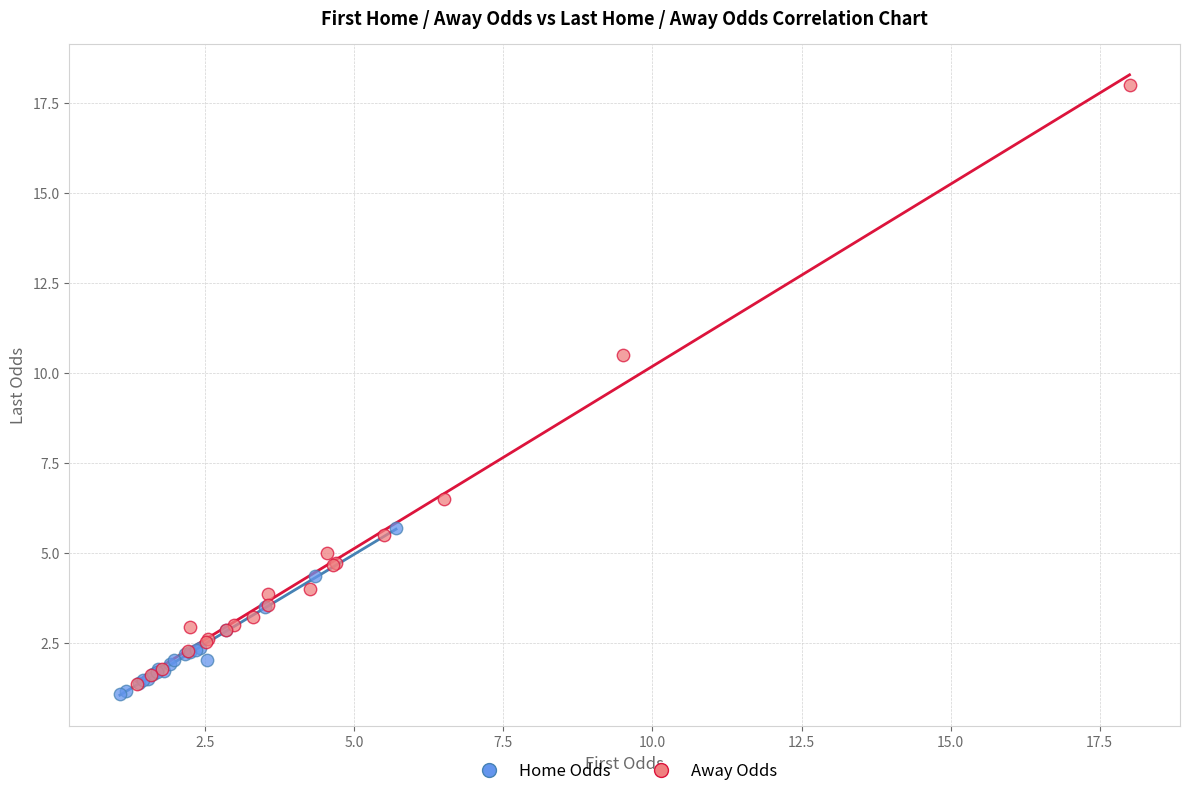

Which series reaches the minimum Y coordinate?

Home Odds